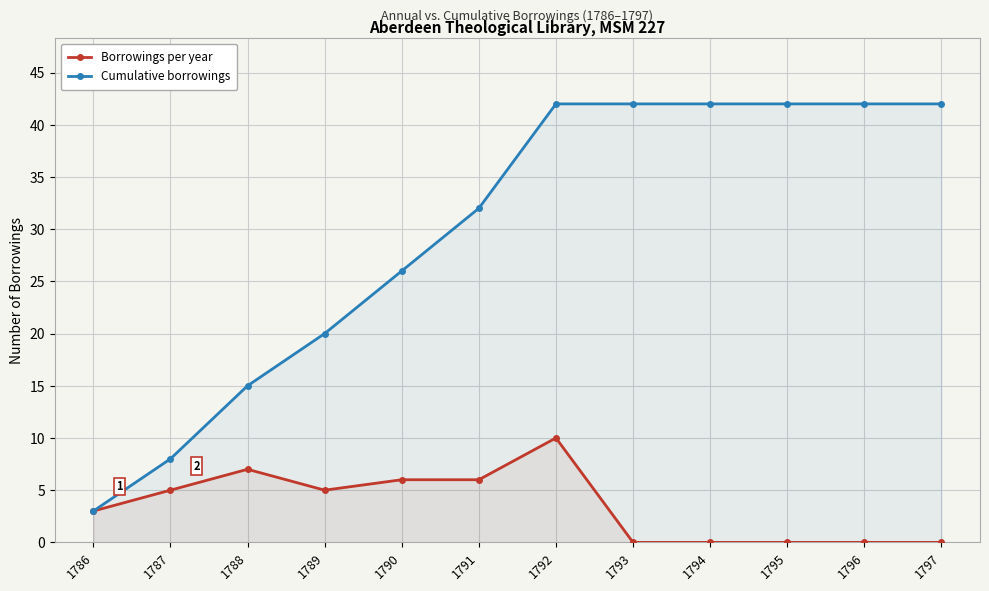

True or false: Borrowings per year has more than 1 points higher than both neighbors.

True